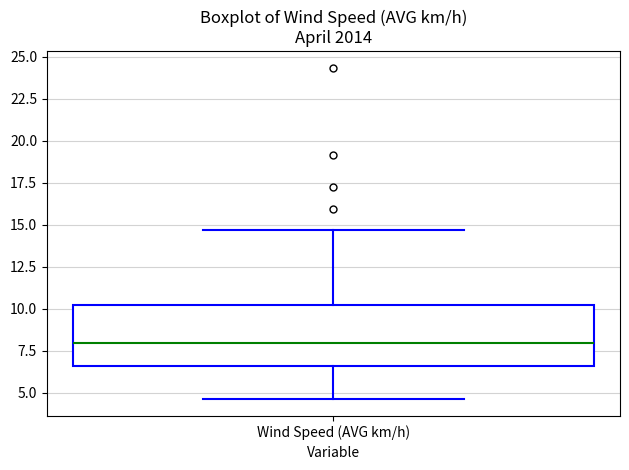

Read this box plot against the y-axis: the position of the median line, the range covered by the box, and the ends of both whiskers. The values are not printed on the chart, so give them approximately, as read against the axis.

median 8.0, box 6.5 to 10.0, whiskers 4.5 to 14.5